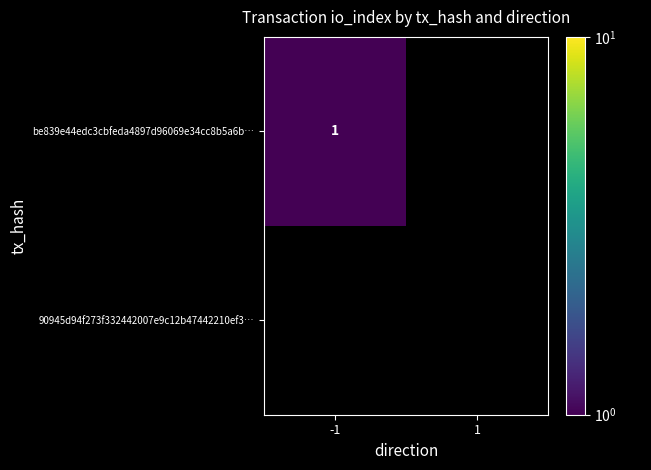

What is the difference between the highest and lowest values at -1?

1